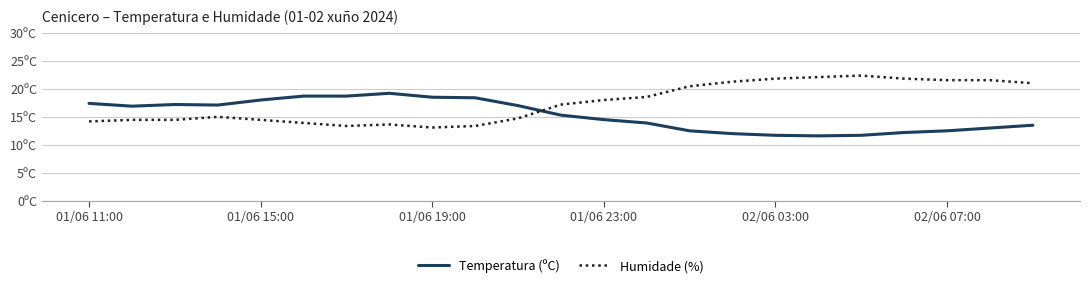

Which series has the largest total across all categories?

Humidade (%)